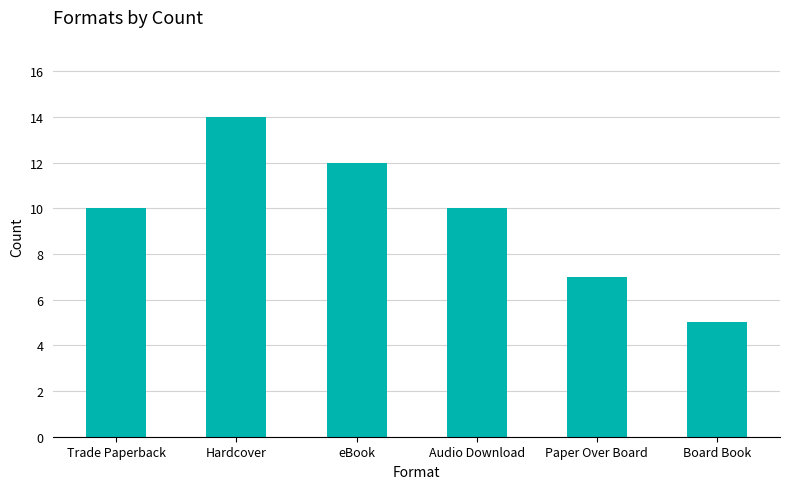

What is the difference between the values at Audio Download and Board Book?

5